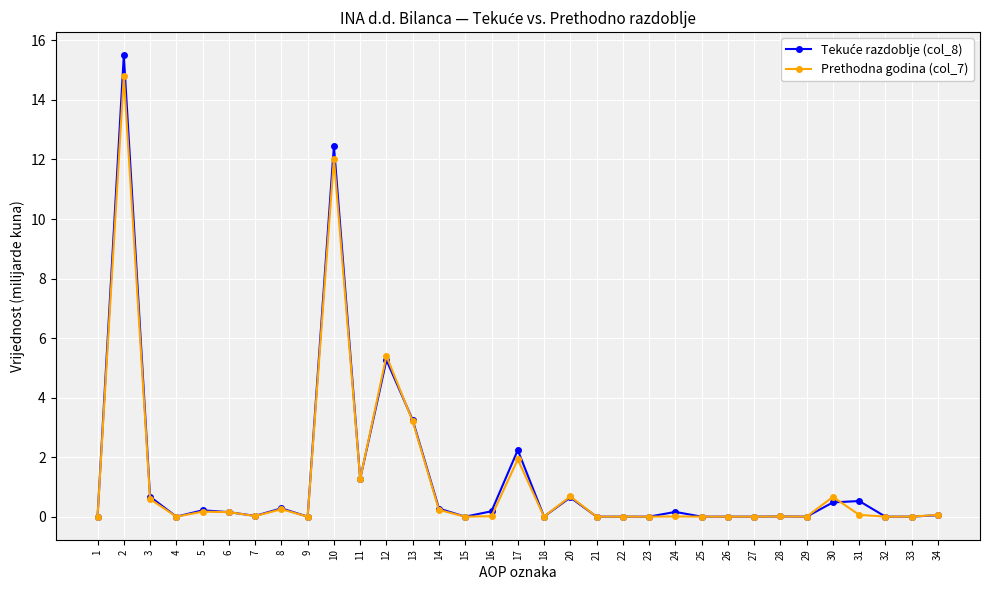

How many series are shown in this chart?

2